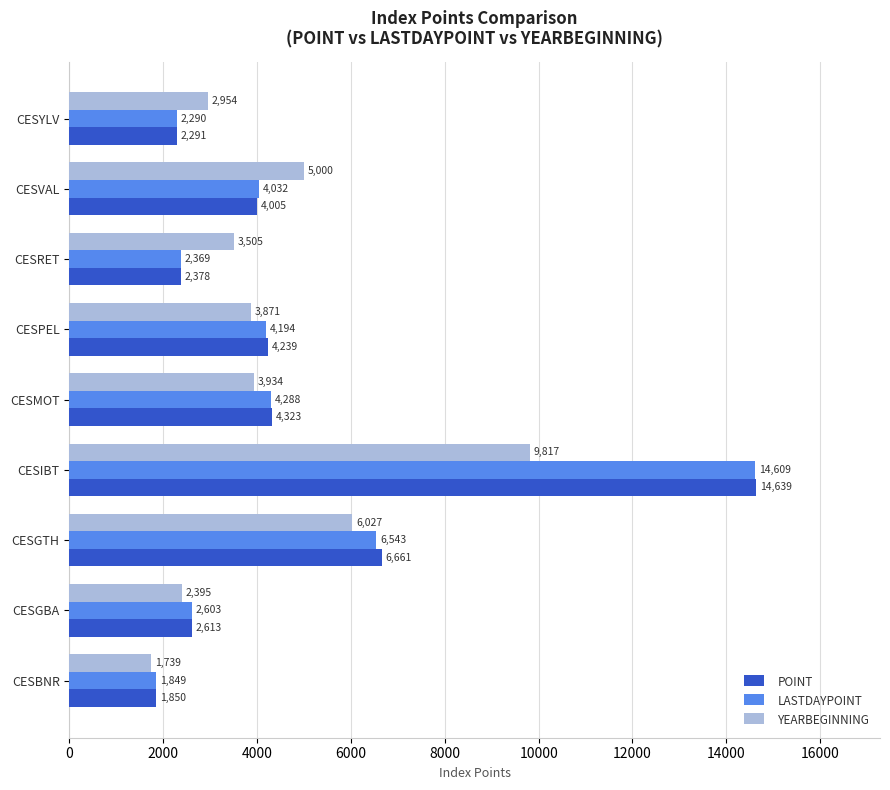

Which series has the largest range (max minus min)?

POINT